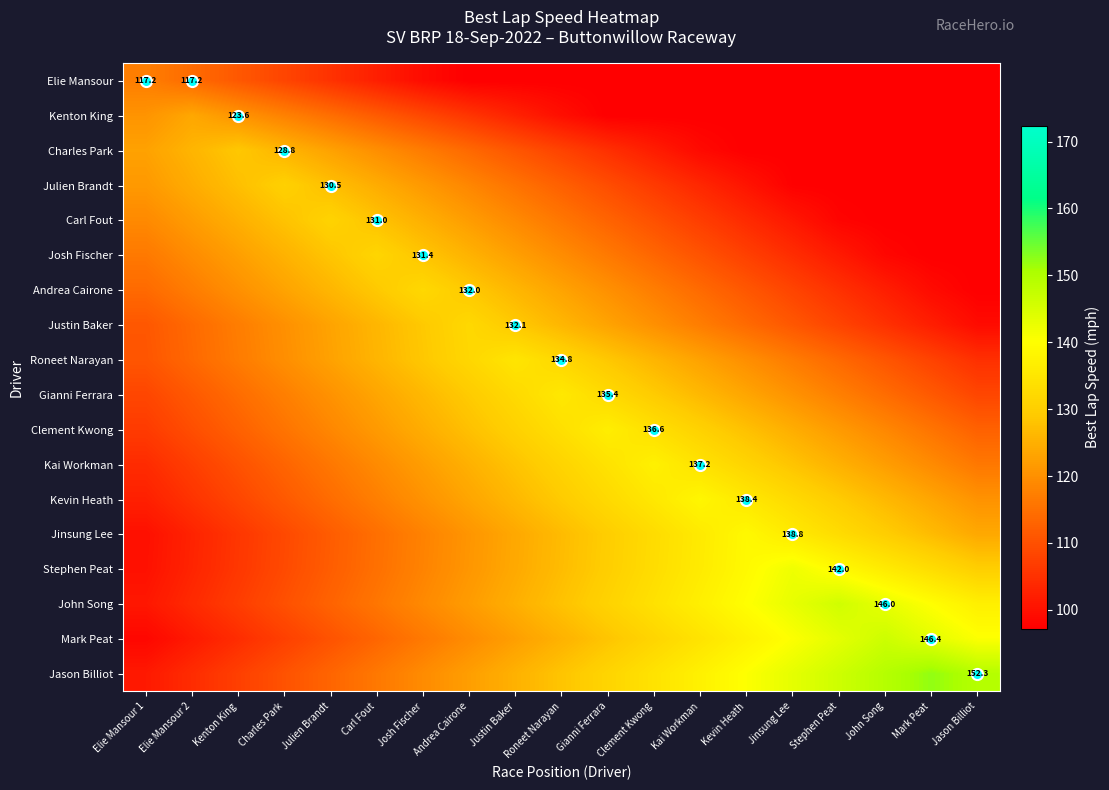

At Elie Mansour 2, list the series in order from smallest to largest.

Mark Peat, Jinsung Lee, Stephen Peat, John Song, Jason Billiot, Kevin Heath, Kai Workman, Clement Kwong, Gianni Ferrara, Roneet Narayan, Justin Baker, Elie Mansour, Andrea Cairone, Josh Fischer, Carl Fout, Kenton King, Julien Brandt, Charles Park